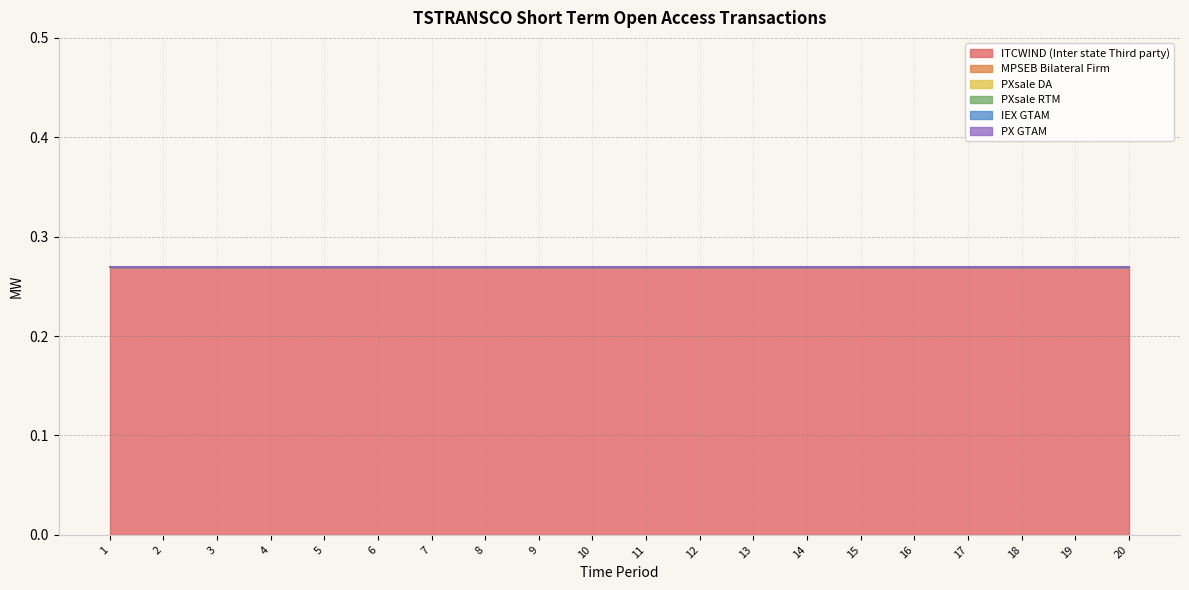

List the labels in order of PXsale DA value, smallest first.

1, 2, 3, 4, 5, 6, 7, 8, 9, 10, 11, 12, 13, 14, 15, 16, 17, 18, 19, 20